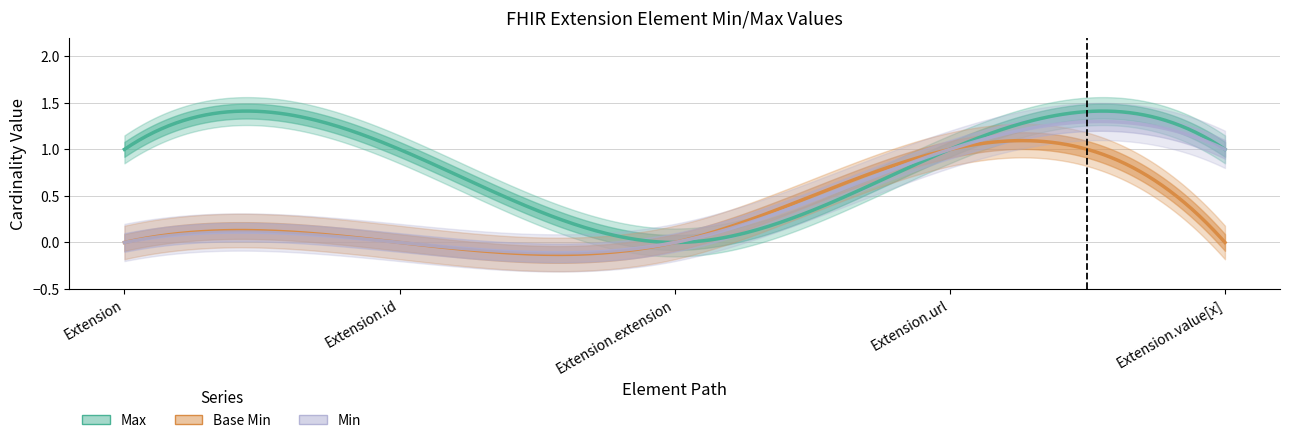

Is it true that Max equals 1 at Extension.id?

True